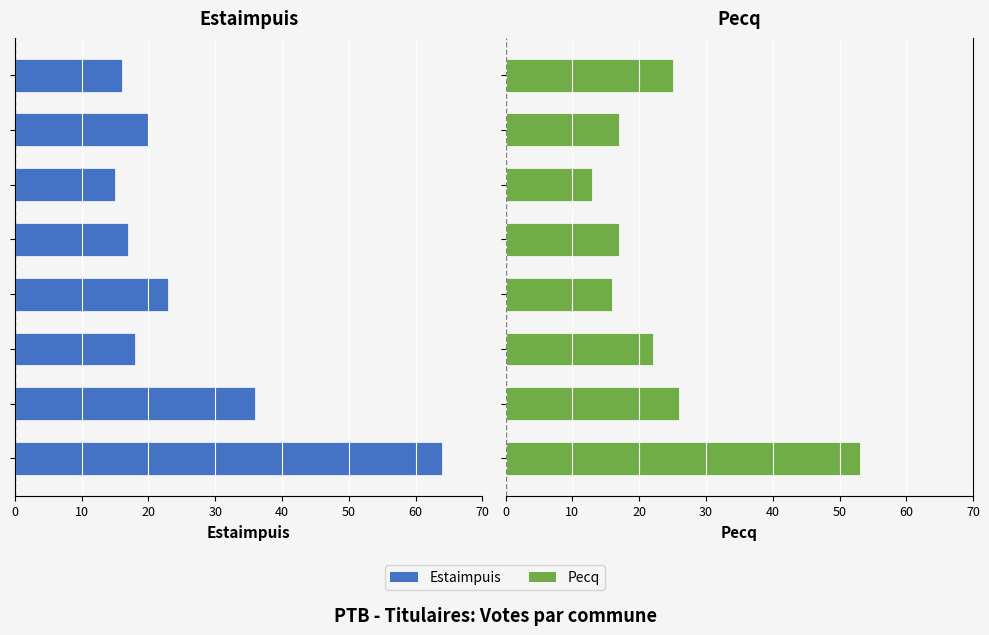

Does the chart contain stacked bars?

No